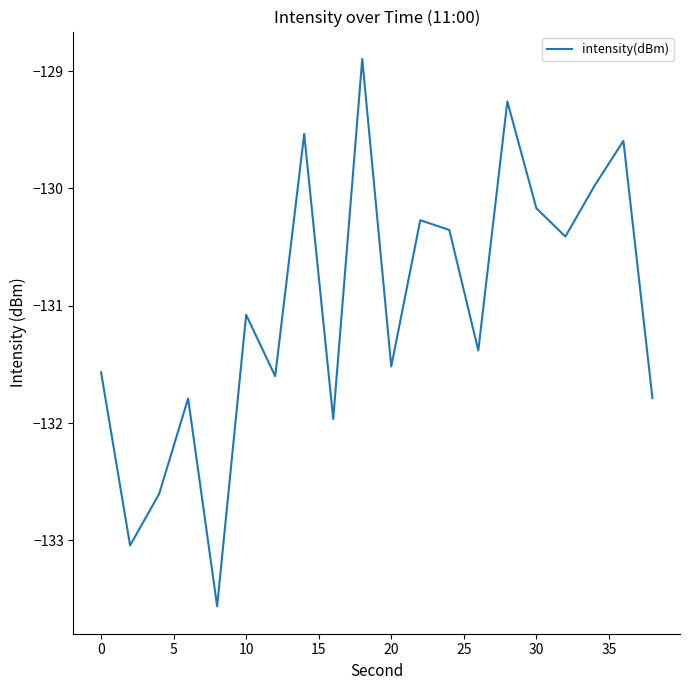

What is the difference between the maximum and minimum values?

4.7